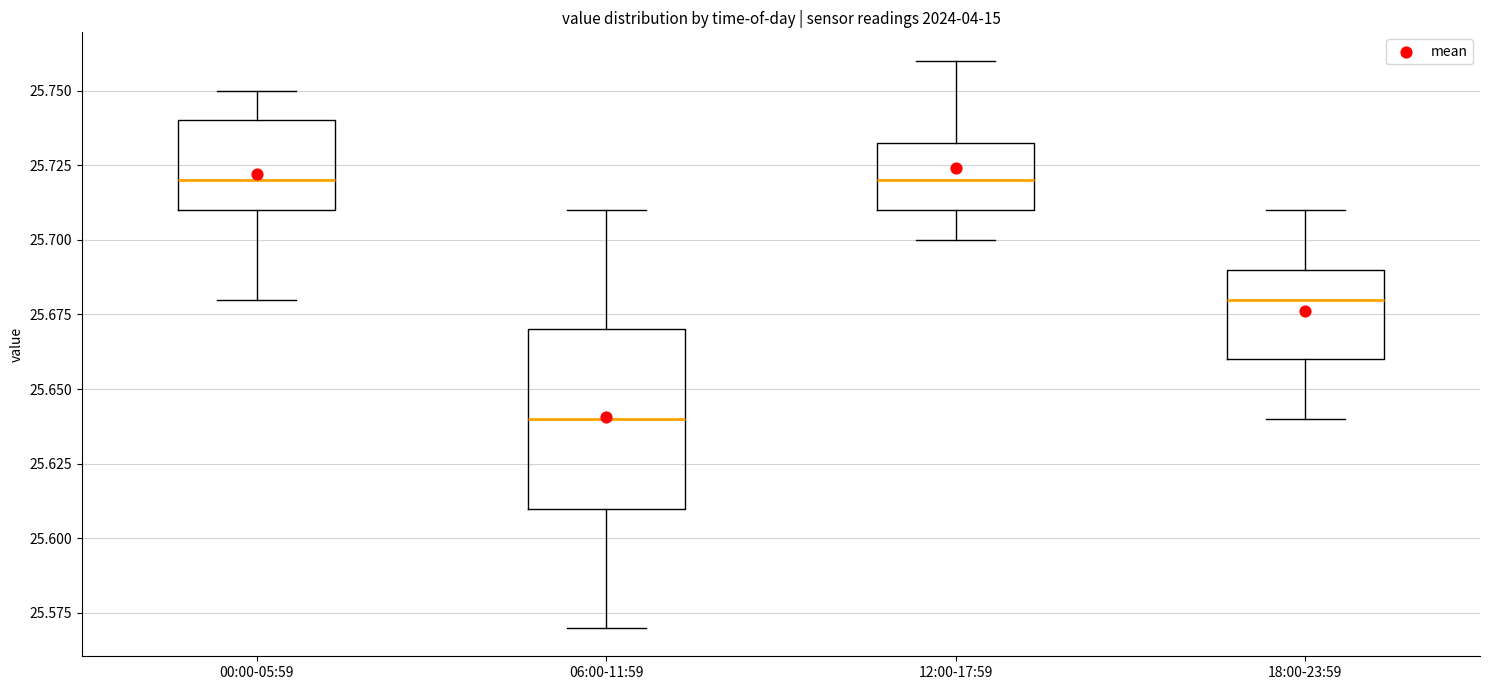

Which box is the tallest, from its lower edge to its upper edge?

06:00-11:59